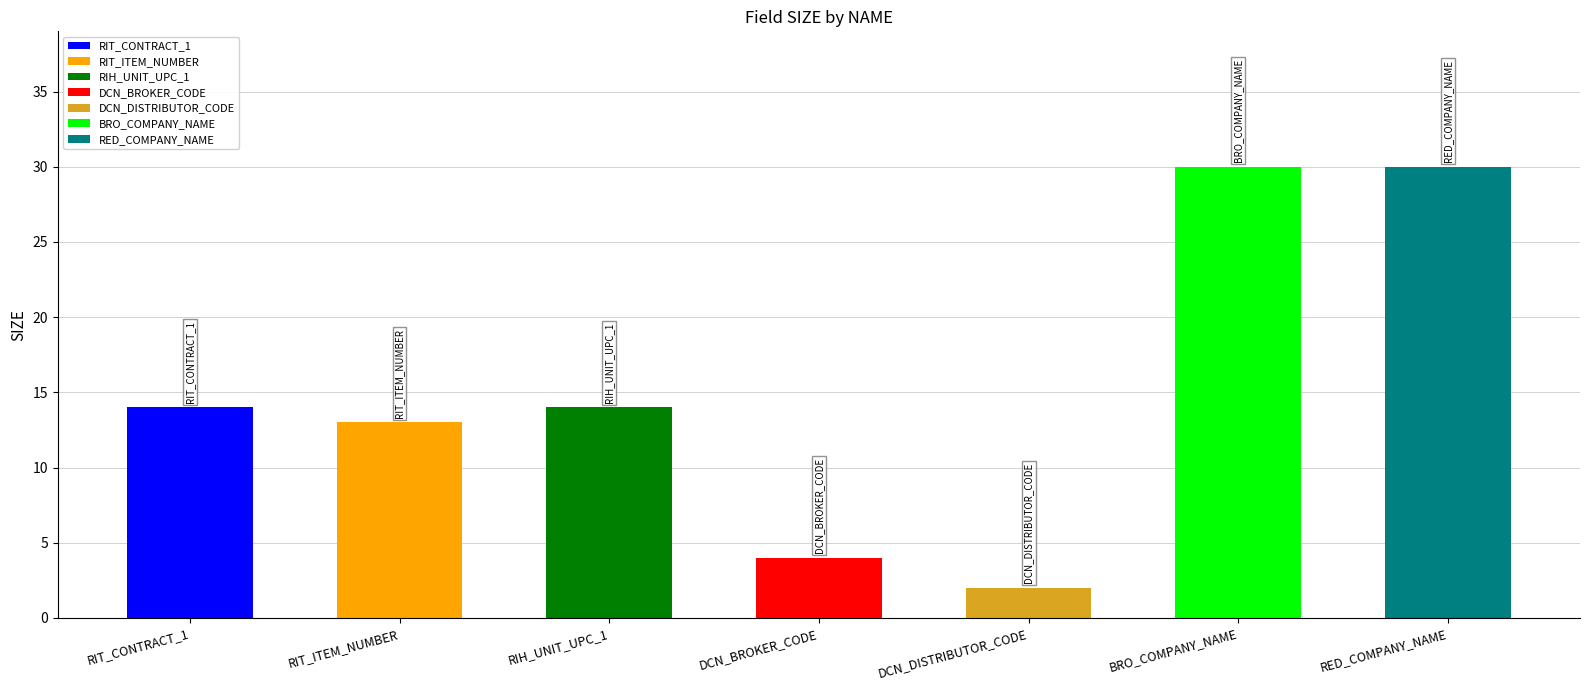

Rank the categories by value from lowest to highest.

DCN_DISTRIBUTOR_CODE, DCN_BROKER_CODE, RIT_ITEM_NUMBER, RIT_CONTRACT_1, RIH_UNIT_UPC_1, BRO_COMPANY_NAME, RED_COMPANY_NAME